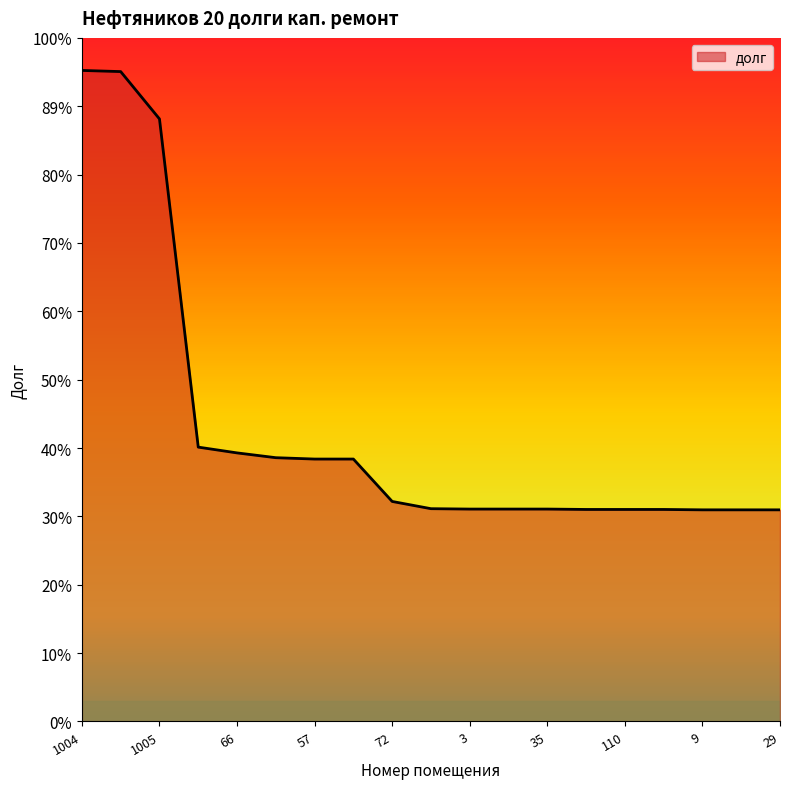

Does the chart have visible grid lines?

No